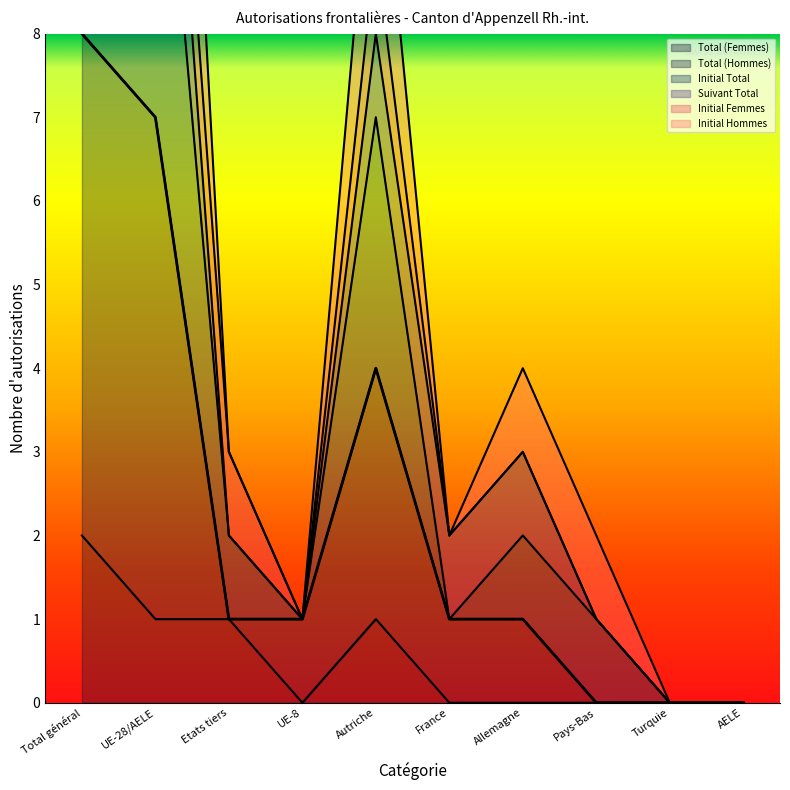

At which category is the sum across all series the highest?

Total général